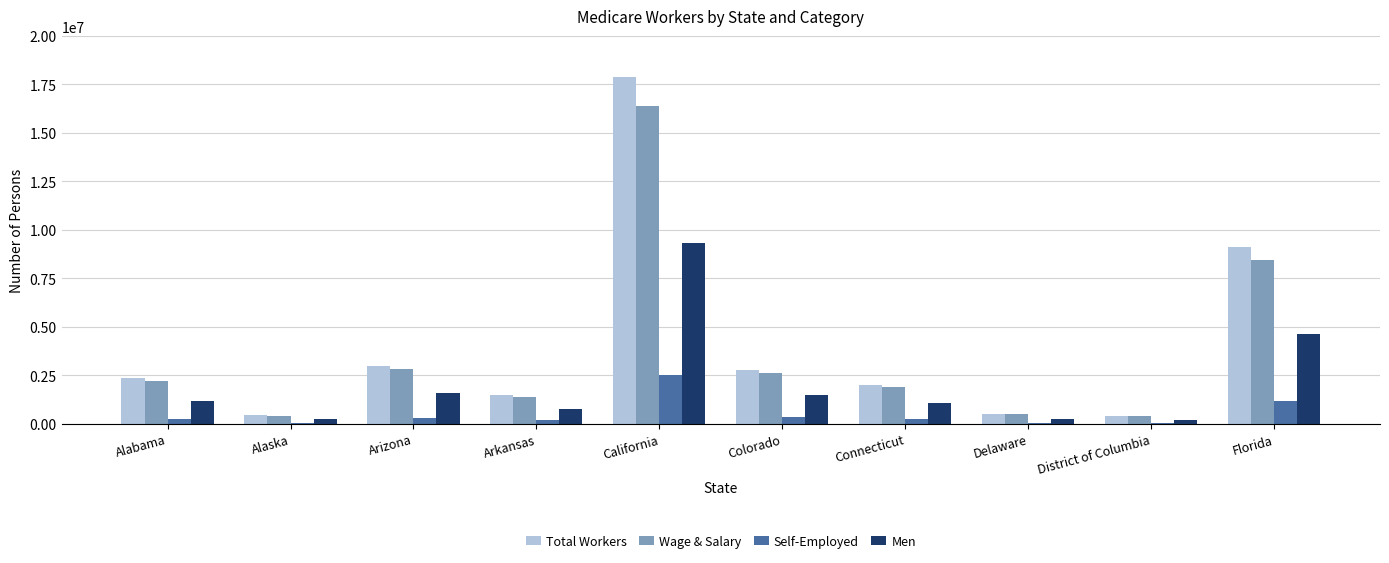

At which category is the sum across all series the highest?

California